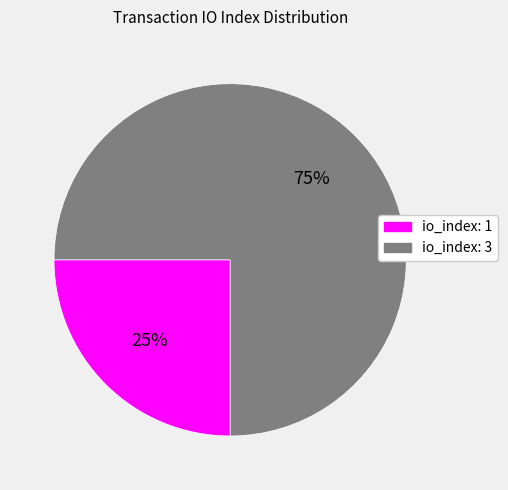

True or false: io_index: 1 accounts for 25% of the total.

True